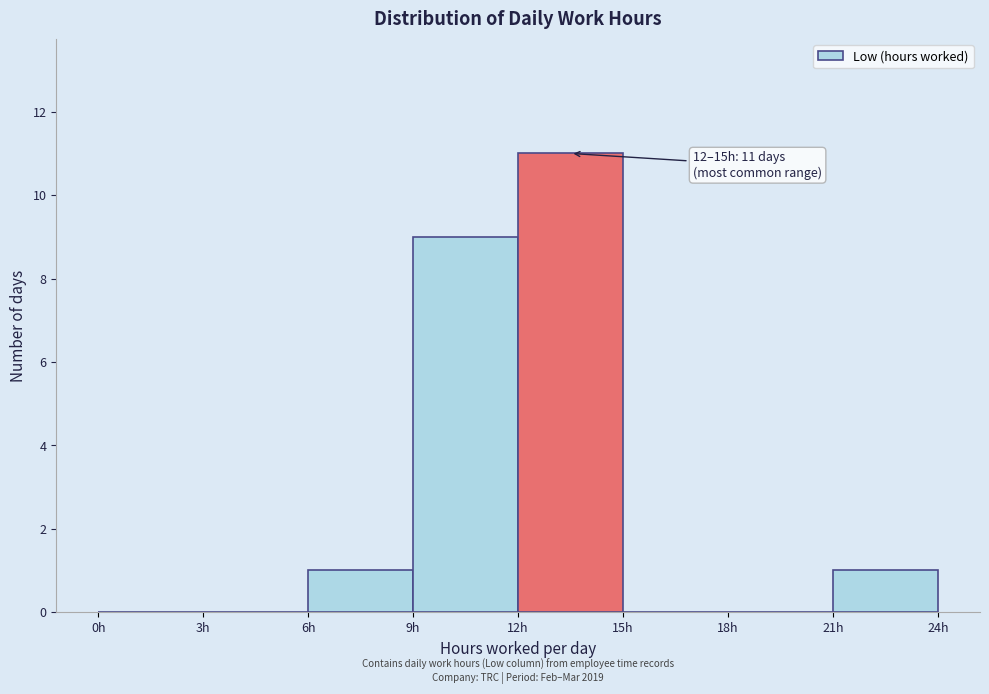

Which range on the x-axis has the tallest bar?

12 to 15